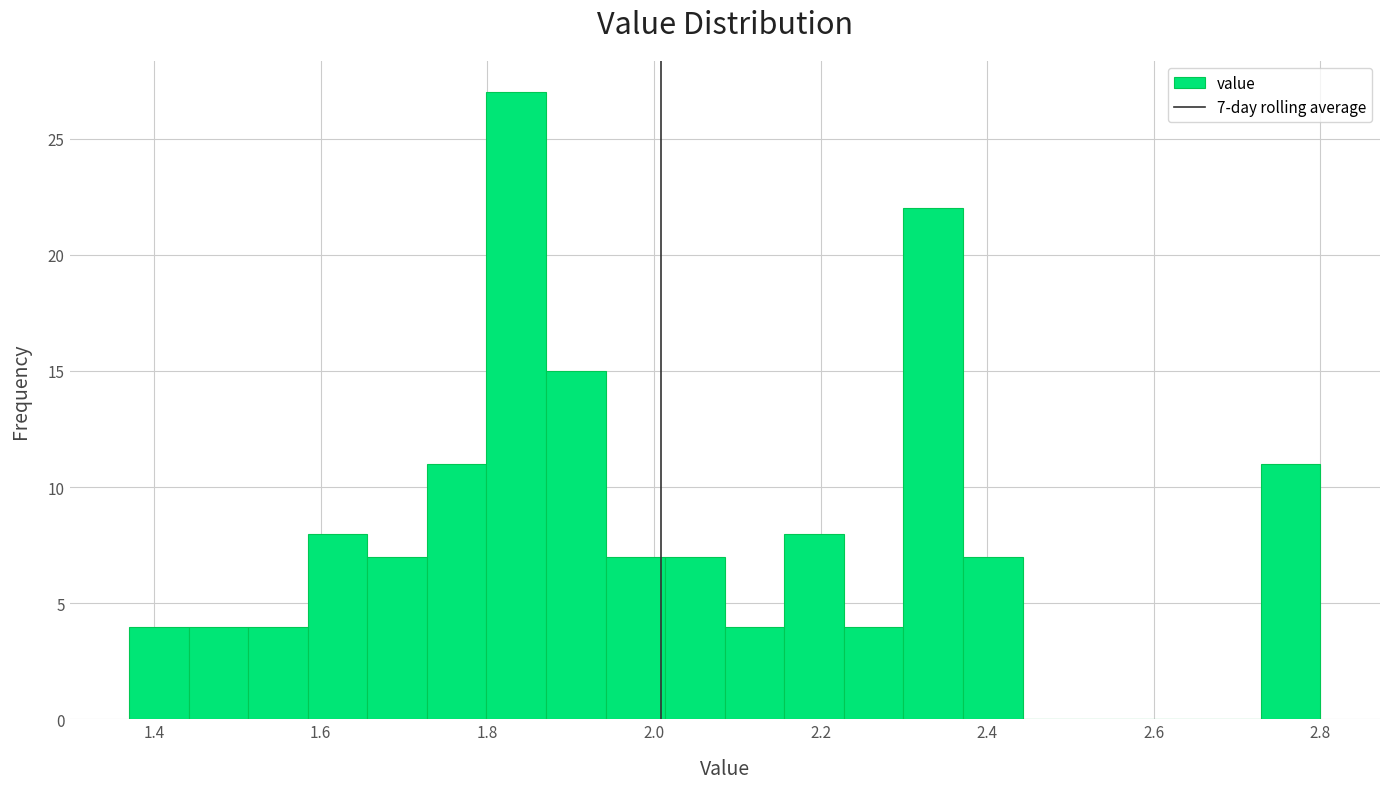

Around what value on the x-axis is the tallest bar? Give the approximate position of its centre, as read against the axis.

1.84